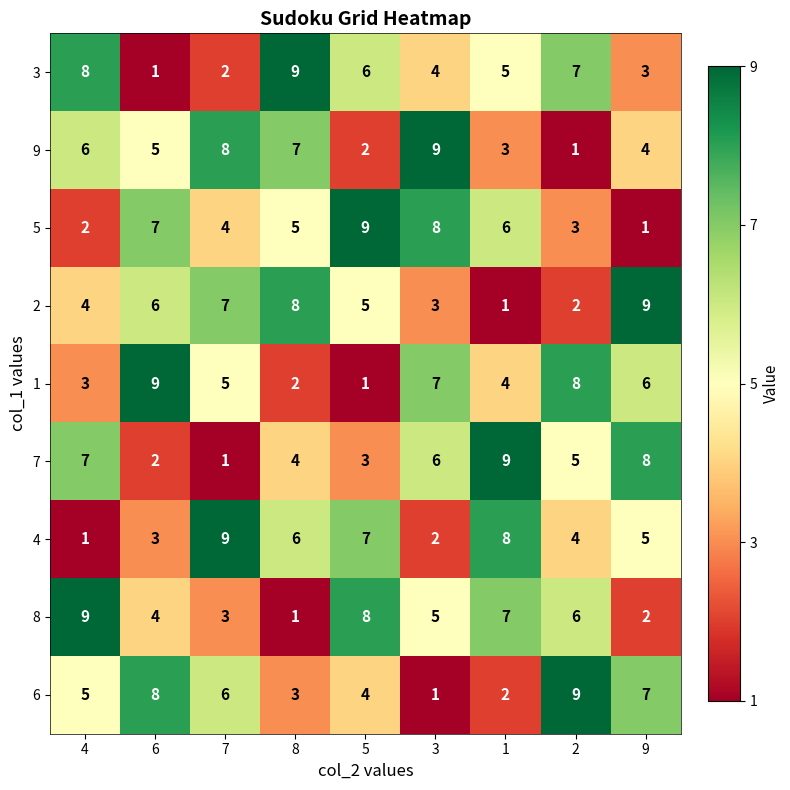

The 6 series shows 3 at 1. True or false?

False